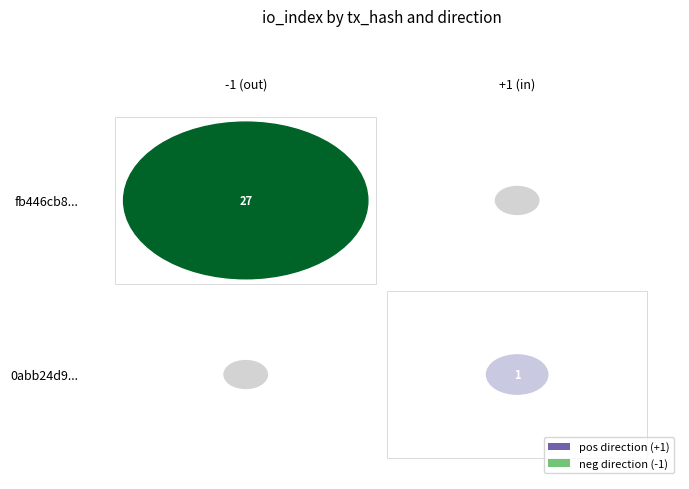

Reading left to right, what are all the values shown in this chart?

fb446cb81128d4c86aa4fc609650192e18101fd: direction=-1	io_index=27
0abb24d9a528997e0478742de00bfb61c28178d: direction=1	io_index=1